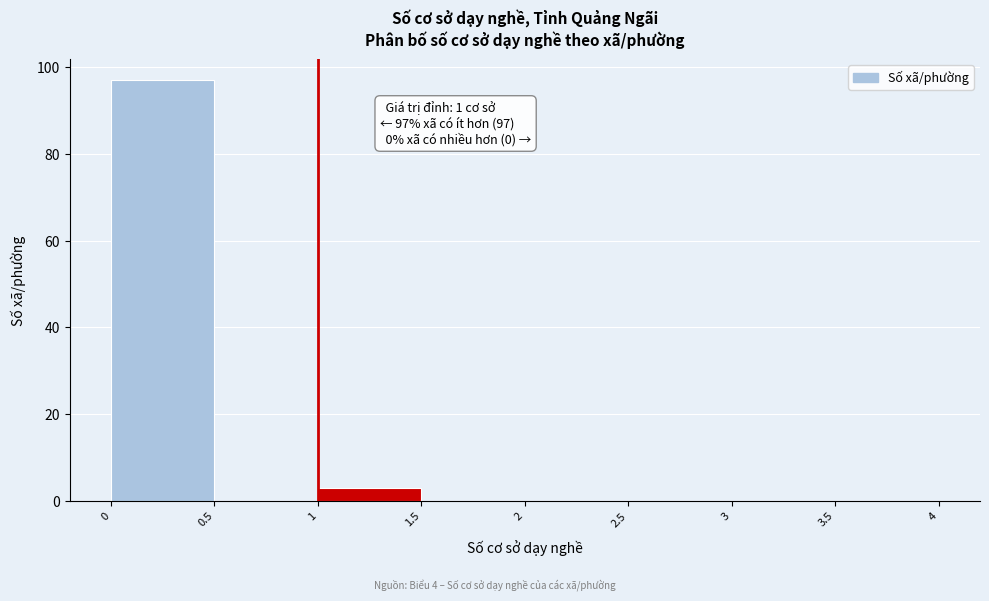

Which range on the x-axis has the tallest bar?

0 to 0.5